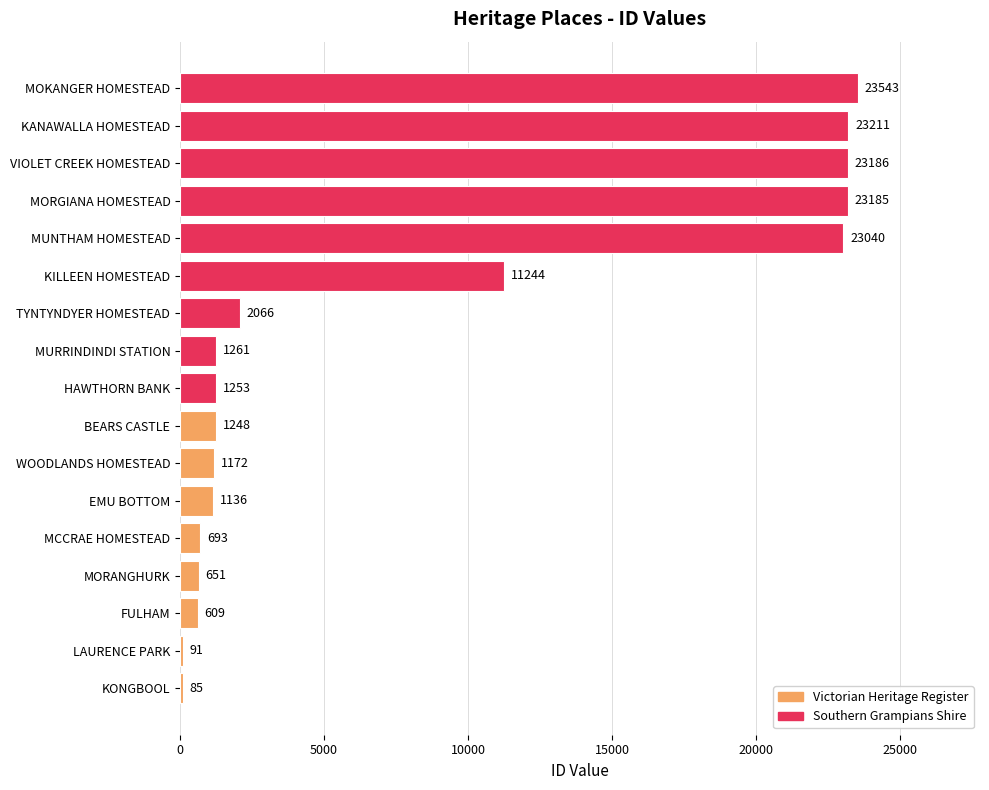

What is the difference between the maximum and minimum values?

23458